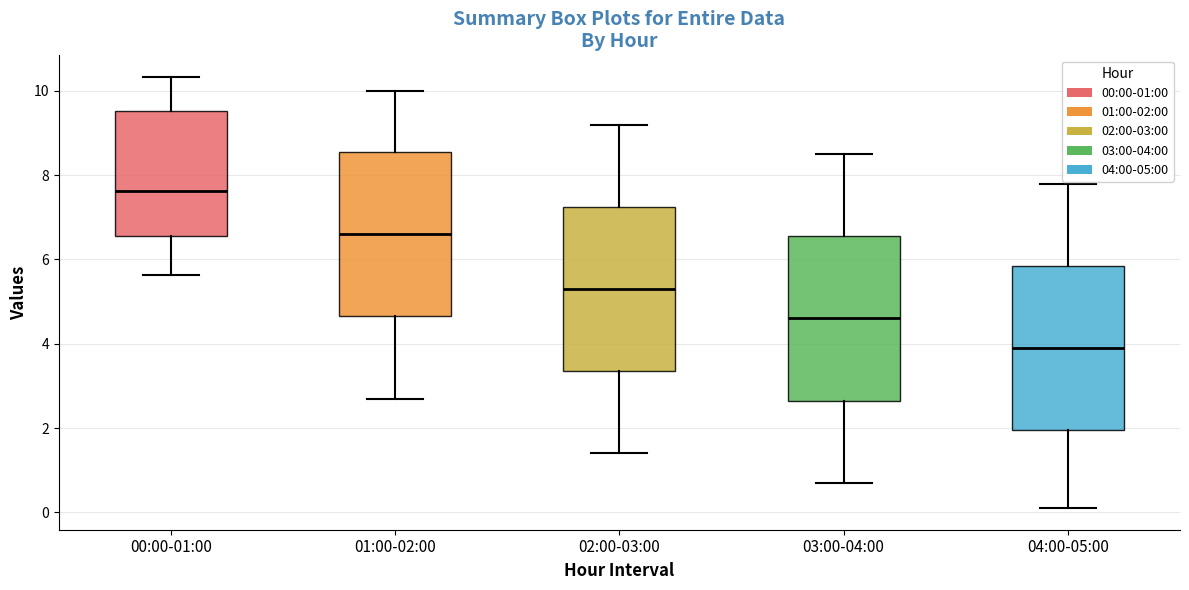

Where does the median line of the box for 03:00-04:00 sit on the y-axis? The values are not printed on the chart, so give them approximately, as read against the axis.

4.6